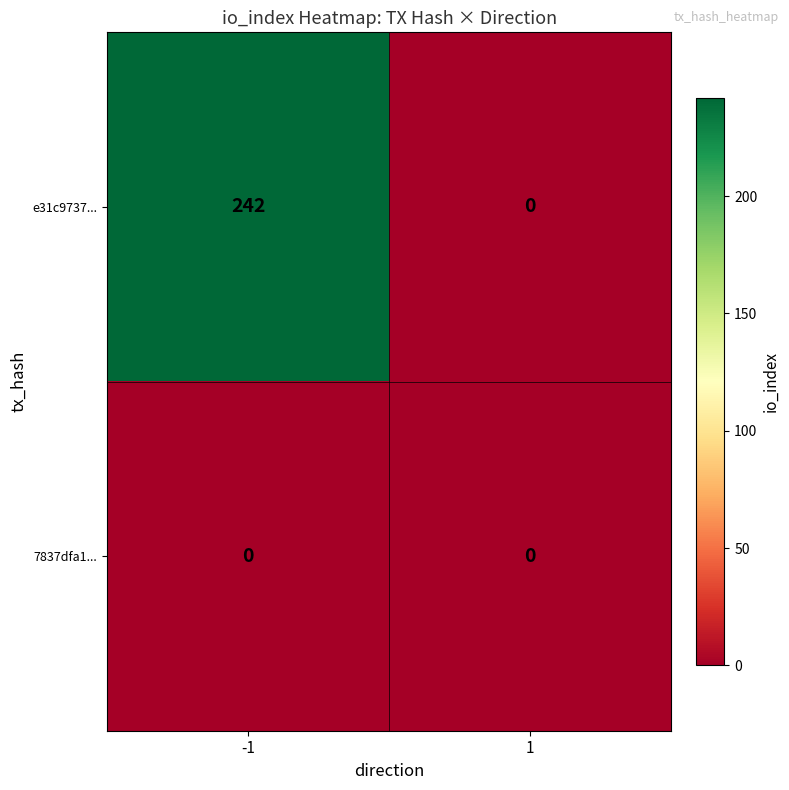

Which series has the widest spread of values?

e31c9737...